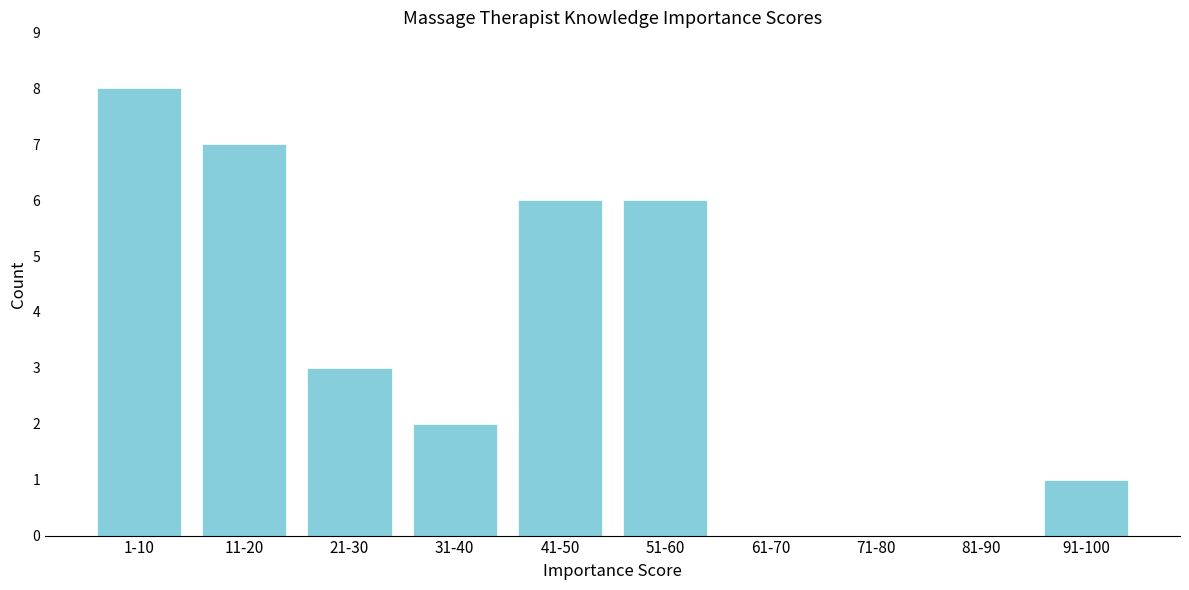

Reading right to left, what are all the values shown in this chart?

91-100=1	81-90=0	71-80=0	61-70=0	51-60=6	41-50=6	31-40=2	21-30=3	11-20=7	1-10=8